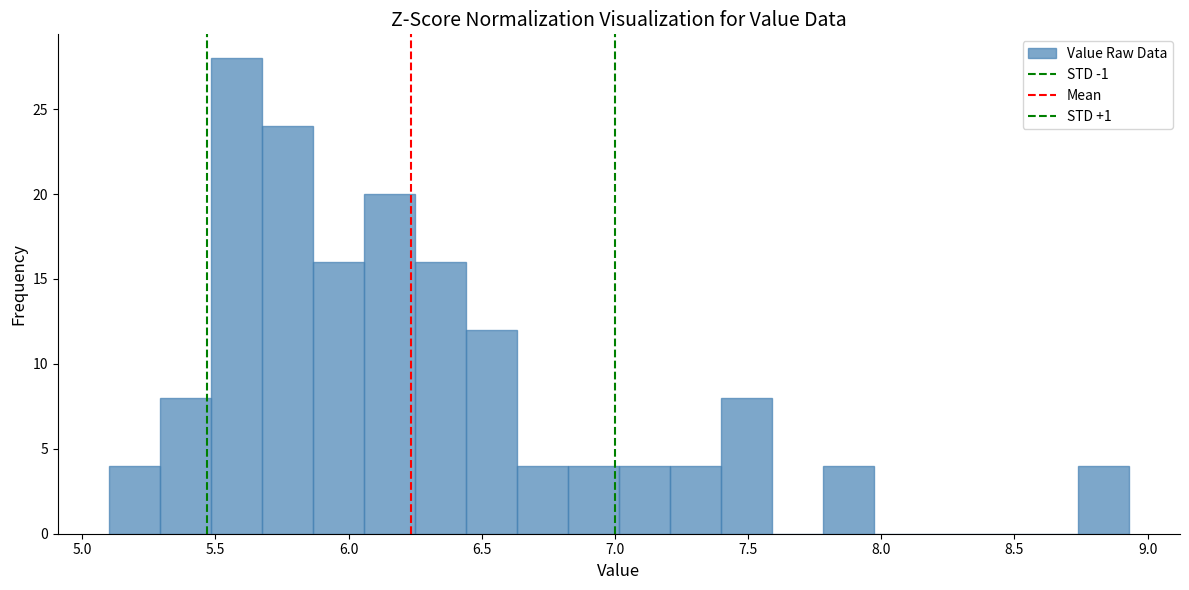

Around what value on the x-axis is the tallest bar? Give the approximate position of its centre, as read against the axis.

5.60